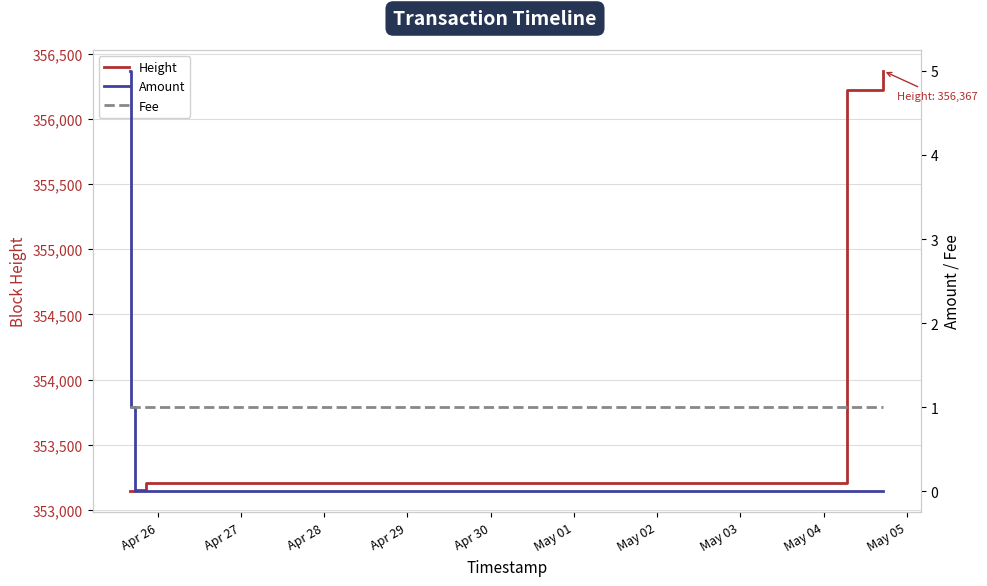

What is the minimum value for Height?

353143